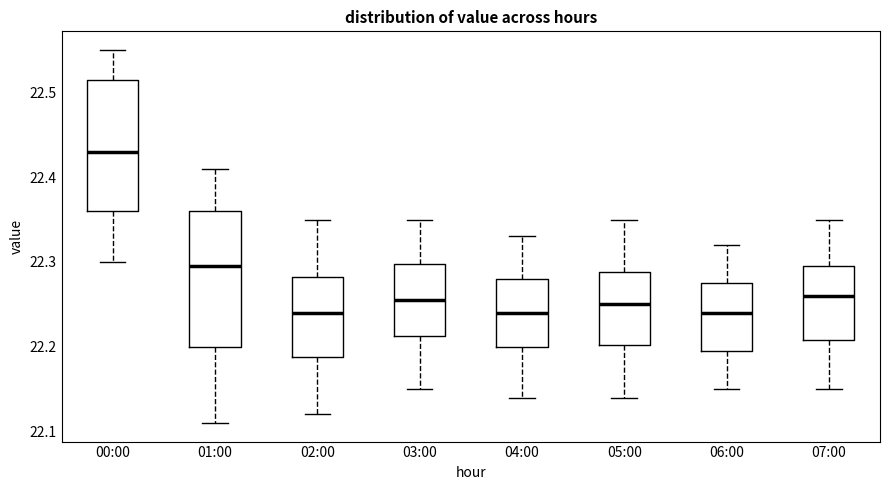

Reading left to right, read every box against the y-axis: the position of its median line, the range the box covers, and the ends of its whiskers. The values are not printed on the chart, so give them approximately, as read against the axis.

00:00: median 22.43, box 22.36 to 22.52, whiskers 22.30 to 22.55
01:00: median 22.30, box 22.20 to 22.36, whiskers 22.11 to 22.41
02:00: median 22.24, box 22.19 to 22.28, whiskers 22.12 to 22.35
03:00: median 22.26, box 22.21 to 22.30, whiskers 22.15 to 22.35
04:00: median 22.24, box 22.20 to 22.28, whiskers 22.14 to 22.33
05:00: median 22.25, box 22.20 to 22.29, whiskers 22.14 to 22.35
06:00: median 22.24, box 22.20 to 22.28, whiskers 22.15 to 22.32
07:00: median 22.26, box 22.21 to 22.30, whiskers 22.15 to 22.35